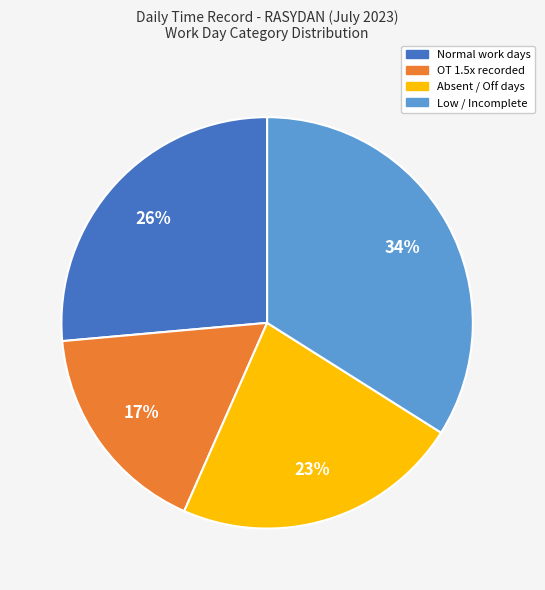

To the nearest percent, what is the average slice percentage?

25%